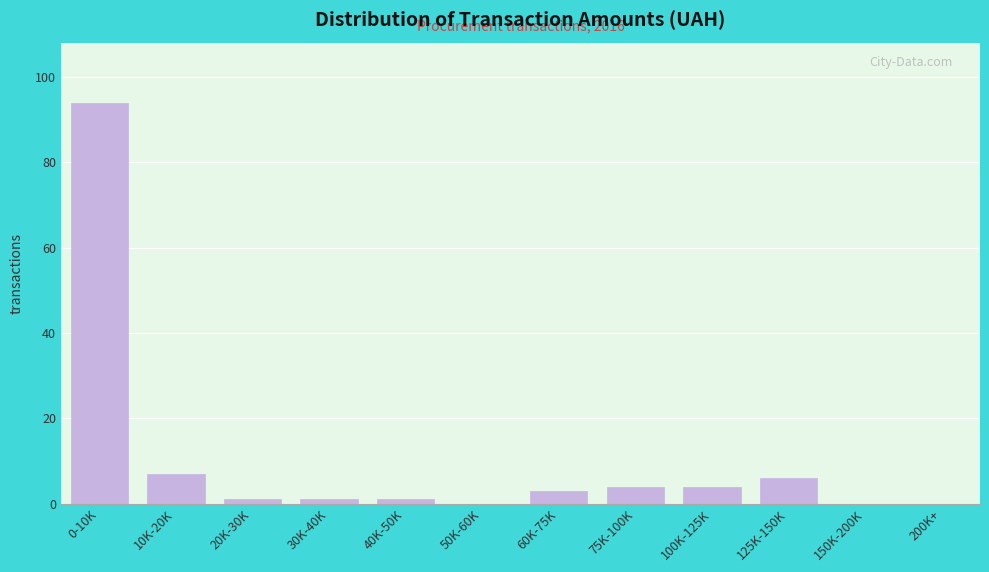

Reading left to right, transcribe all the data shown in this chart.

0-10K=94	10K-20K=7	20K-30K=1	30K-40K=1	40K-50K=1	50K-60K=0	60K-75K=3	75K-100K=4	100K-125K=4	125K-150K=6	150K-200K=0	200K+=0